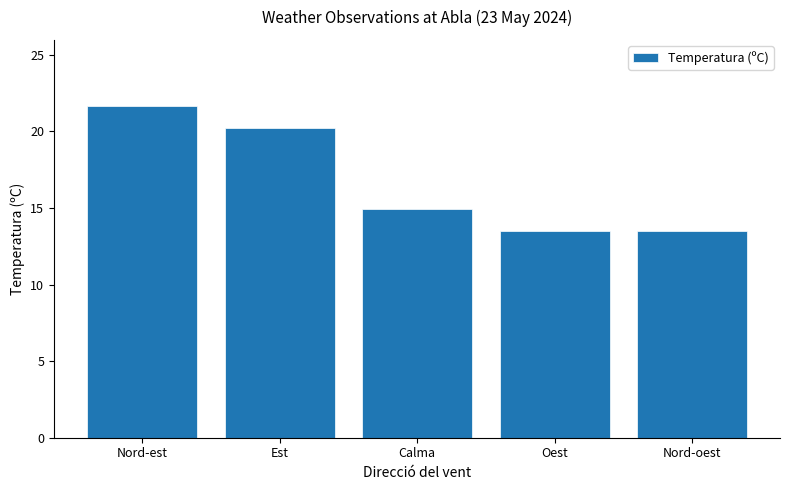

Is it true that the value at Nord-oest is 2.8?

False